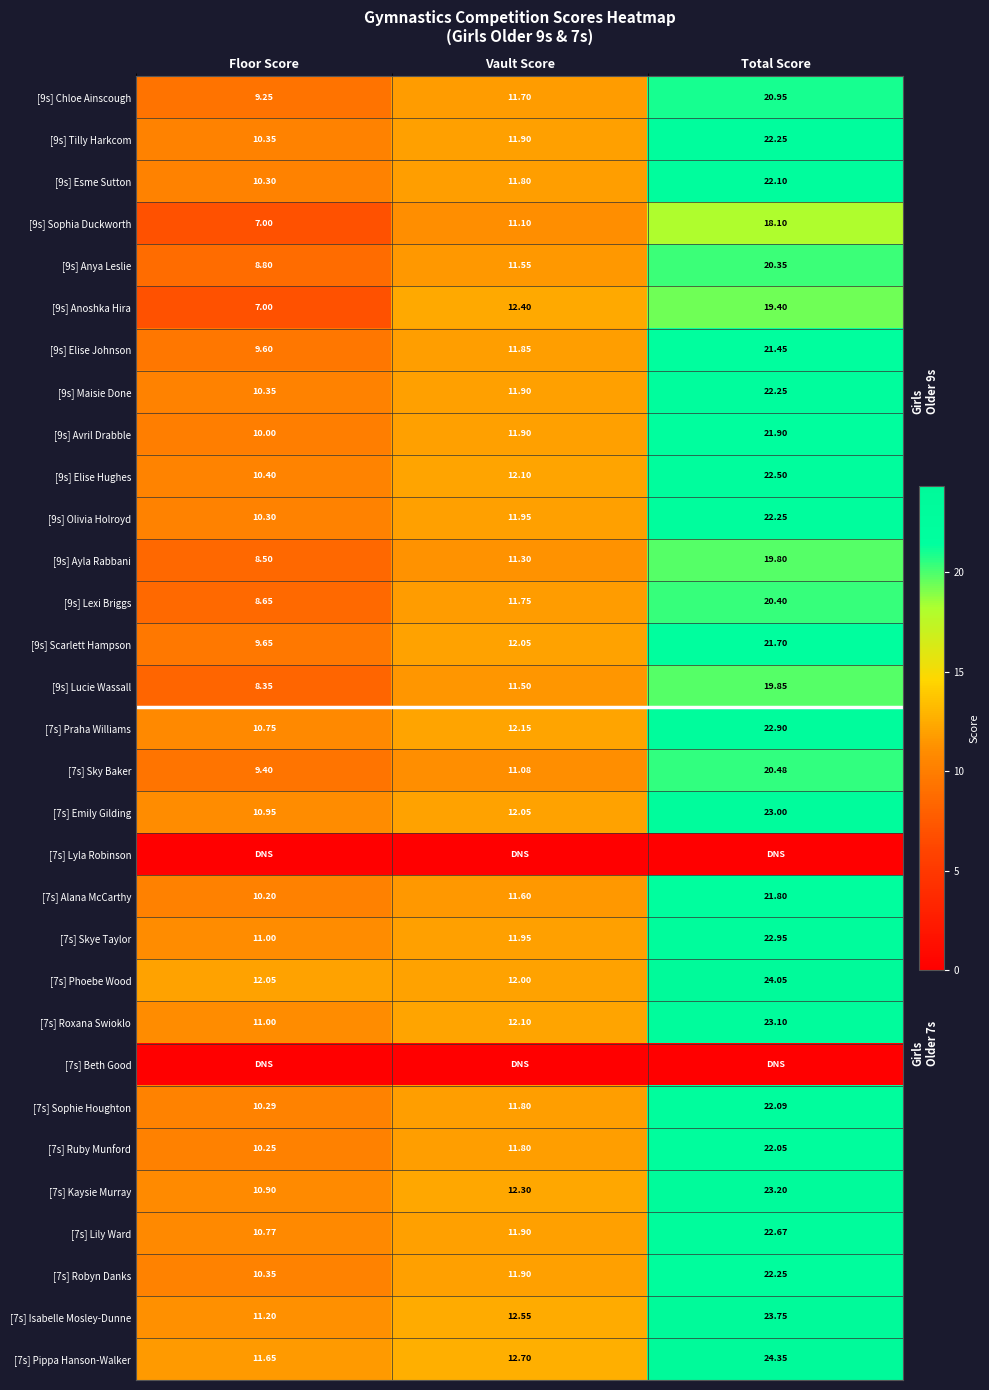

At how many categories does at least one series exceed 9?

3